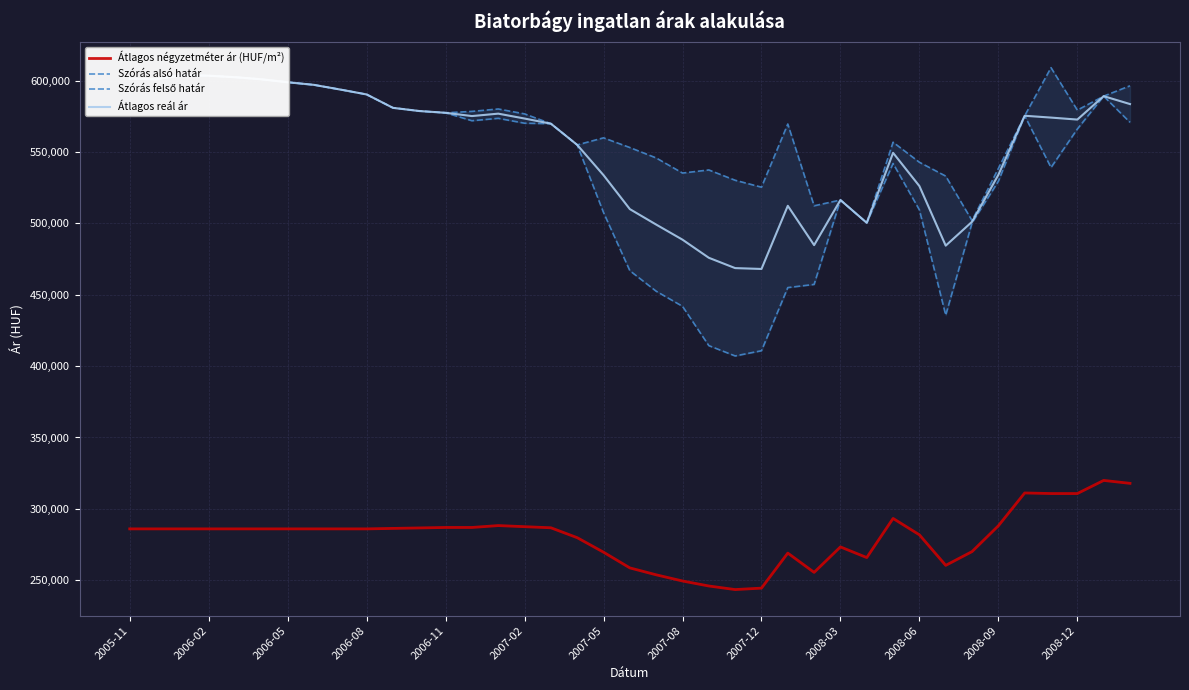

What are all the series names shown in the legend?

Átlagos négyzetméter ár (HUF/m²), Szórás alsó határ, Szórás felső határ, Átlagos reál ár